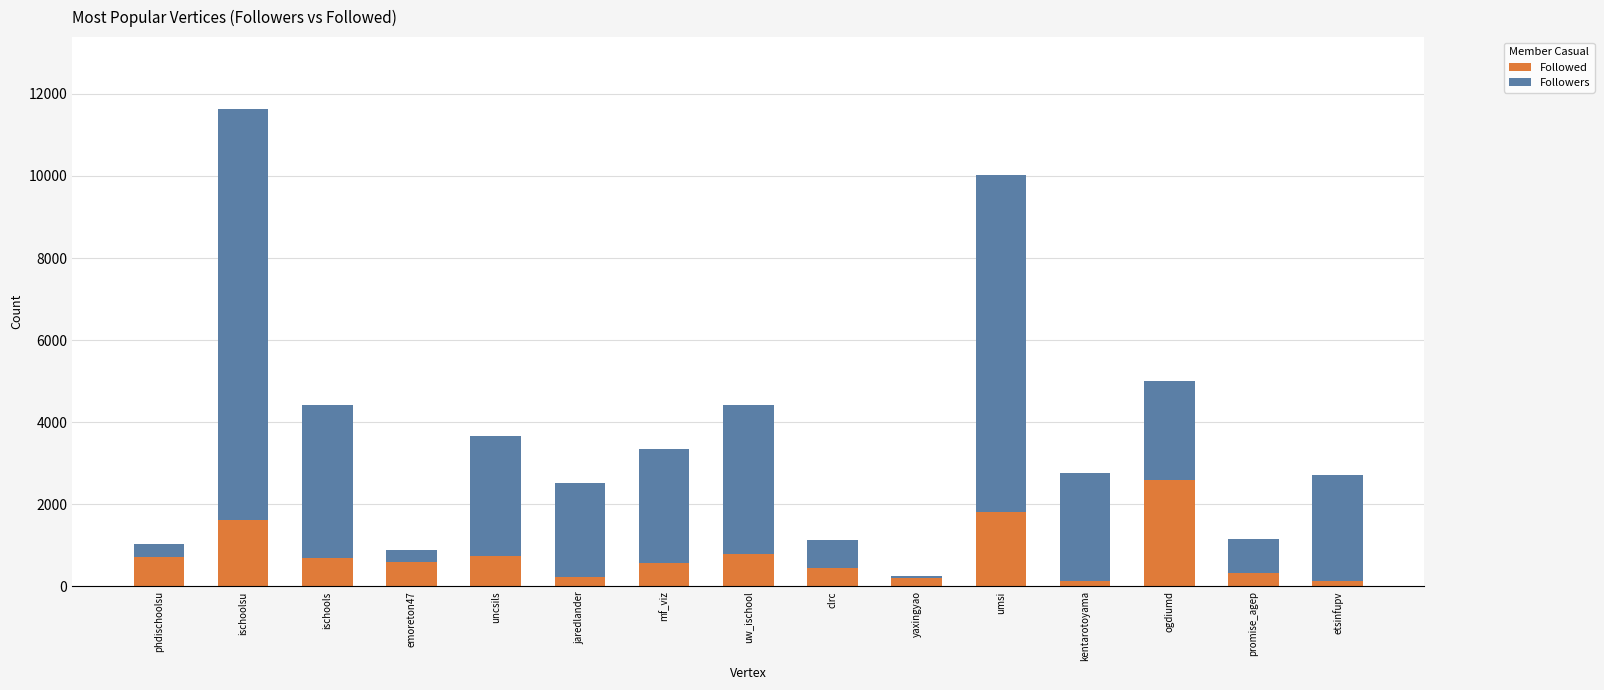

What is the highest value of the Followed series?

2590